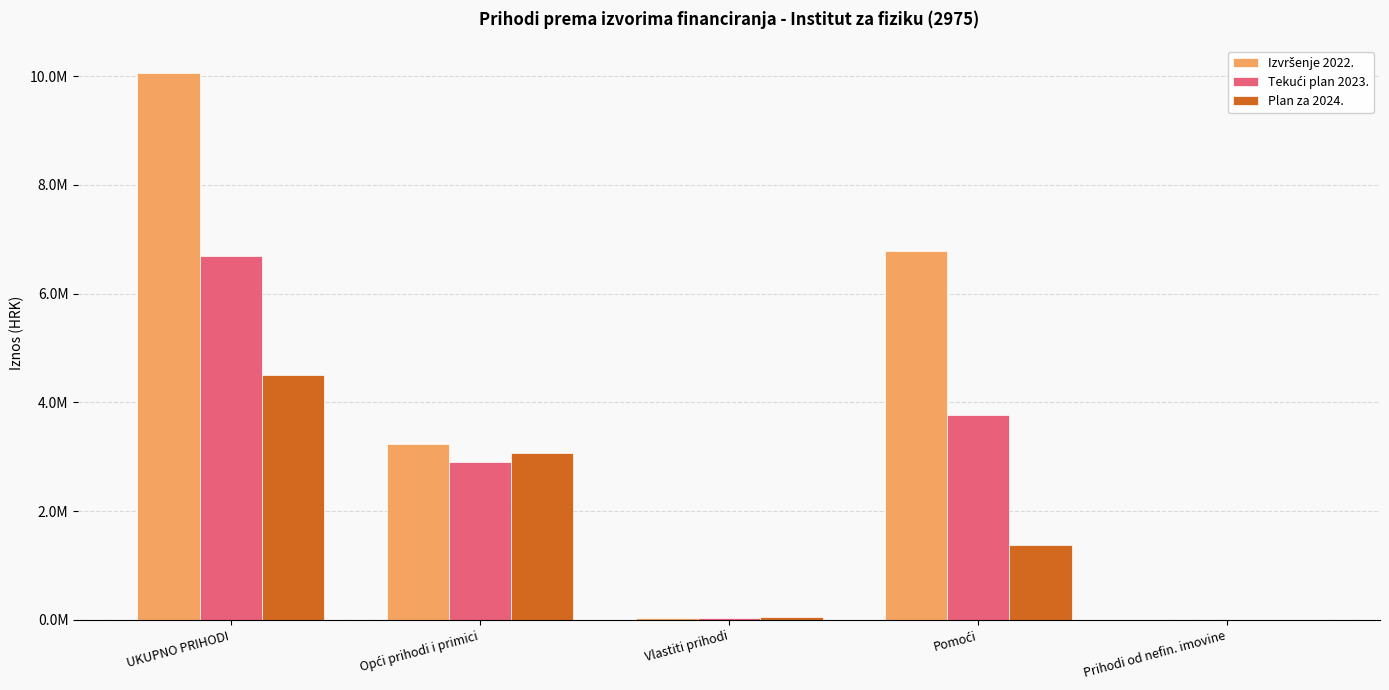

The Plan za 2024. series shows 5334214 at Opći prihodi i primici. True or false?

False